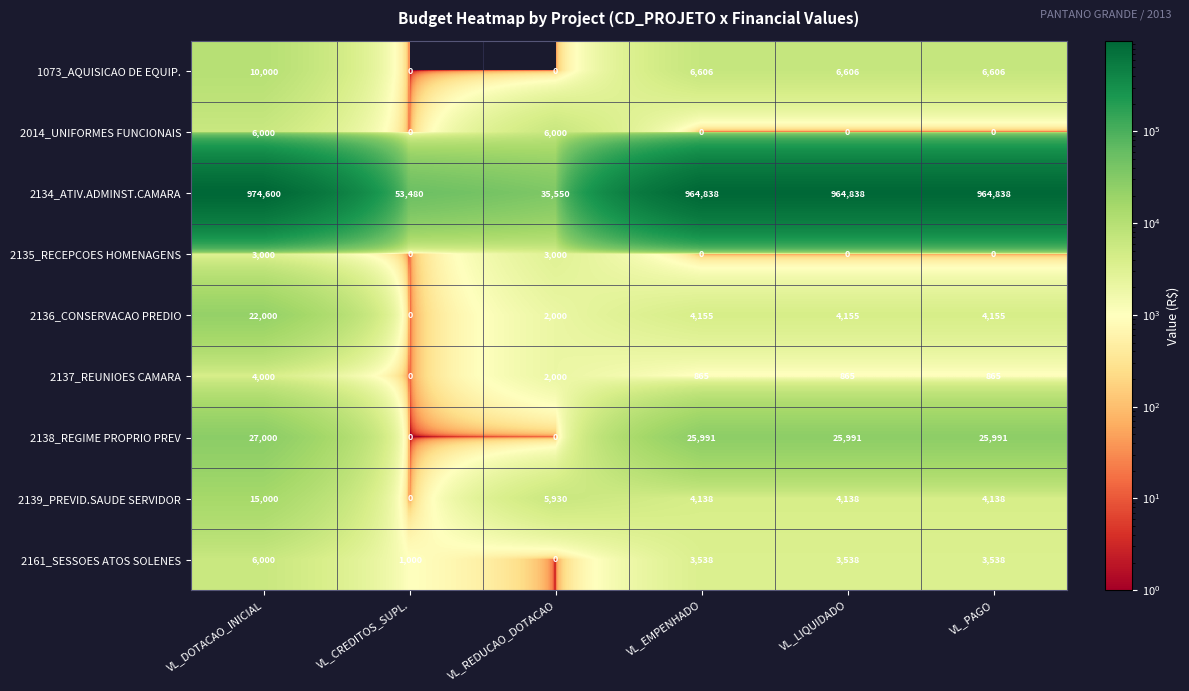

What is the lowest value of the 2134_ATIV.ADMINST.CAMARA series?

35550